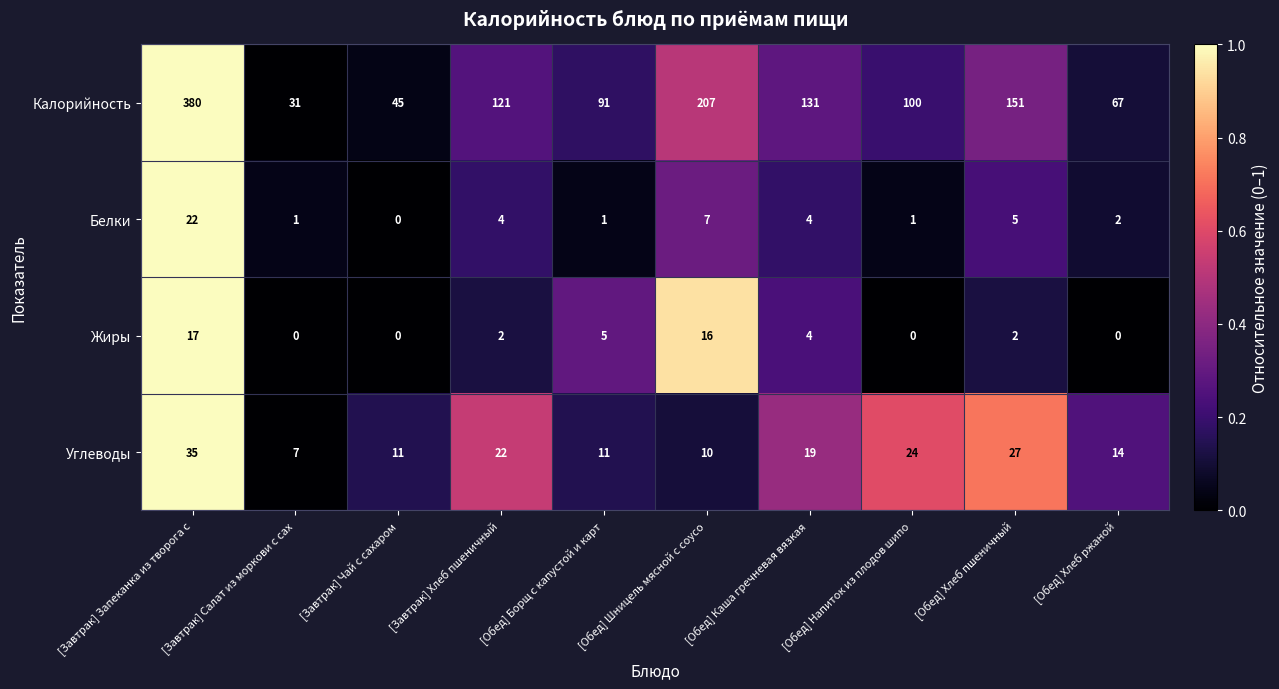

How many distinct data groups are displayed?

4